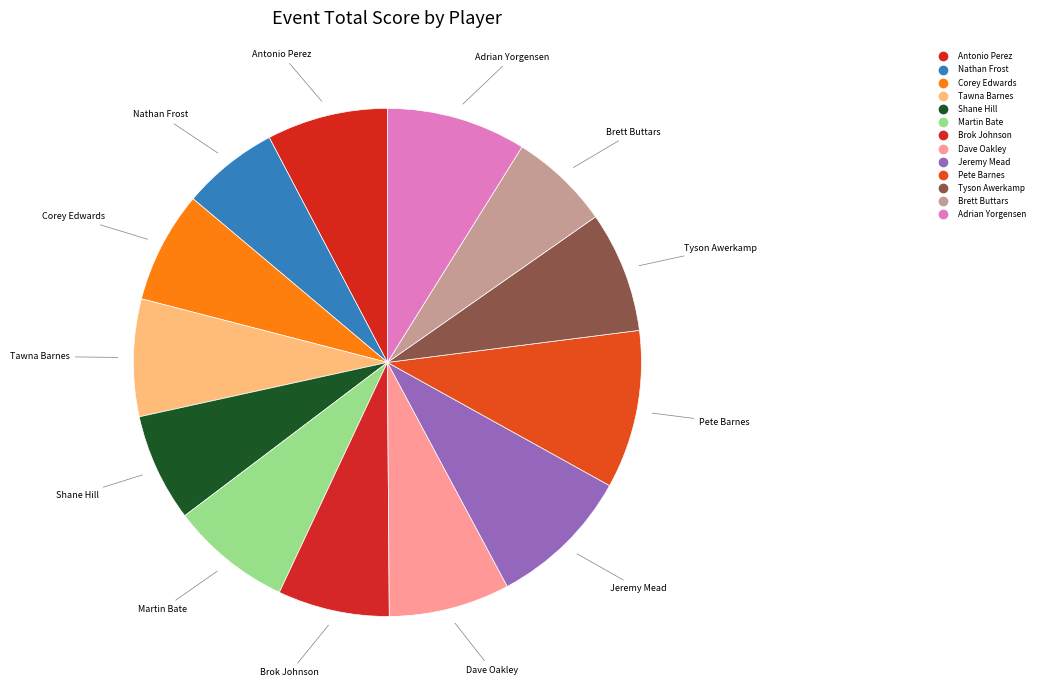

To the nearest percent, what is the combined percentage of Tawna Barnes and Jeremy Mead?

17%